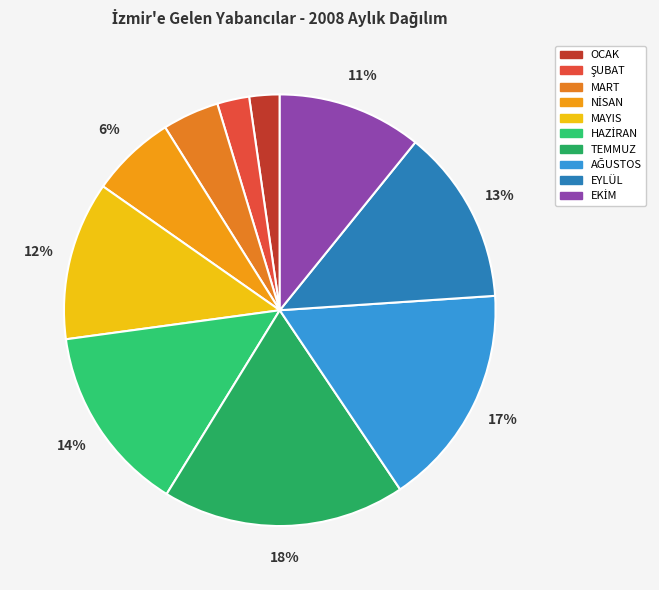

How many segments does this pie chart have?

10